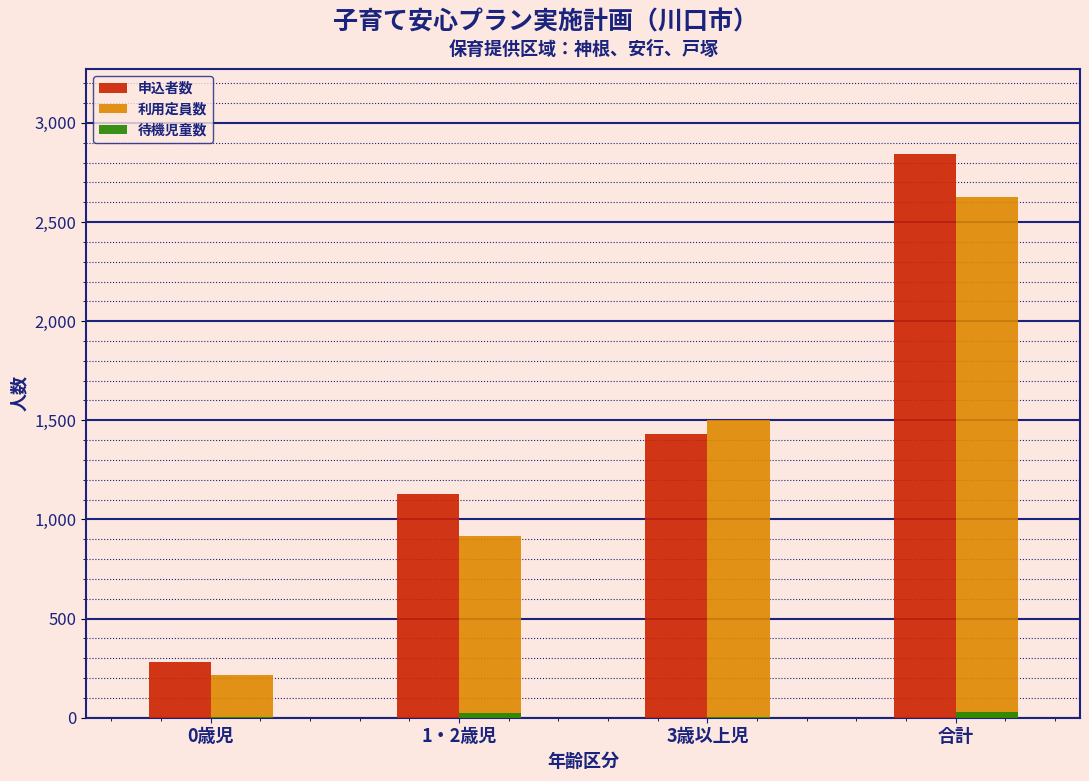

Which series changed the most between 1・2歳児 and 合計?

申込者数